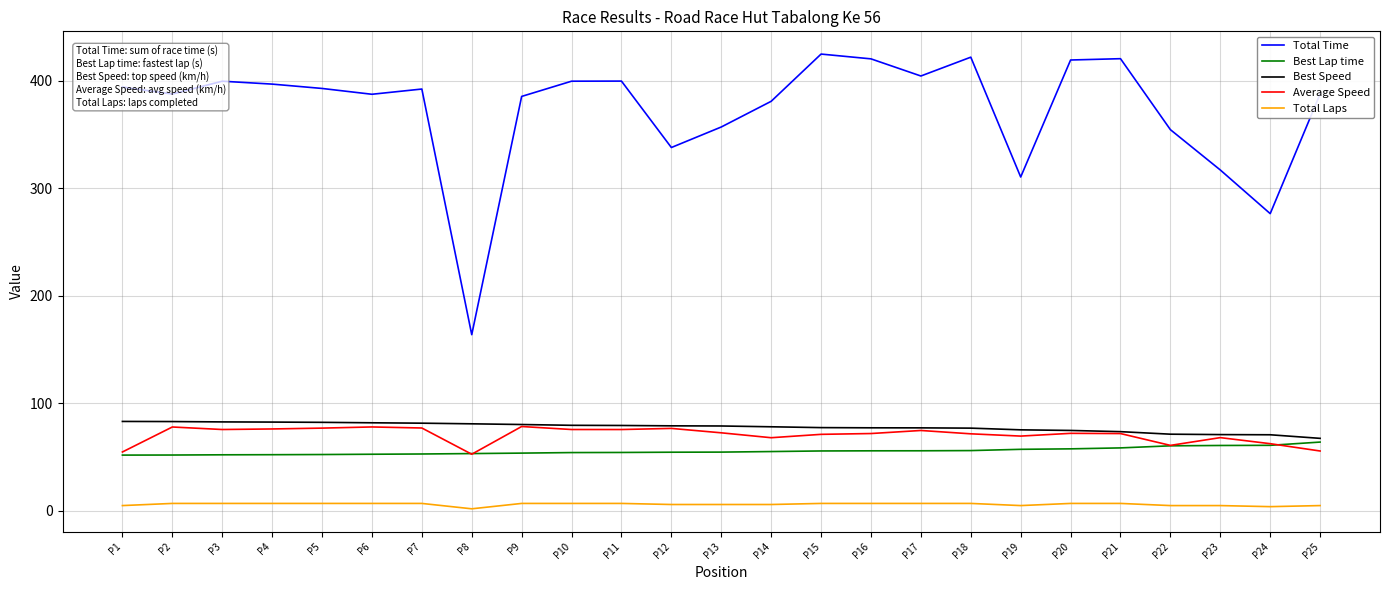

What is the difference between the Total Laps values at P25 and P4?

2.0